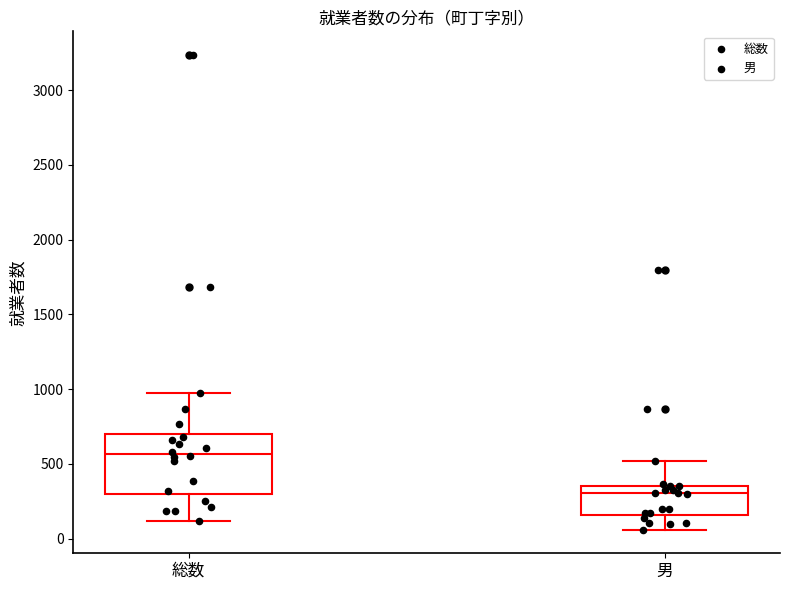

Which box has the highest median line?

総数